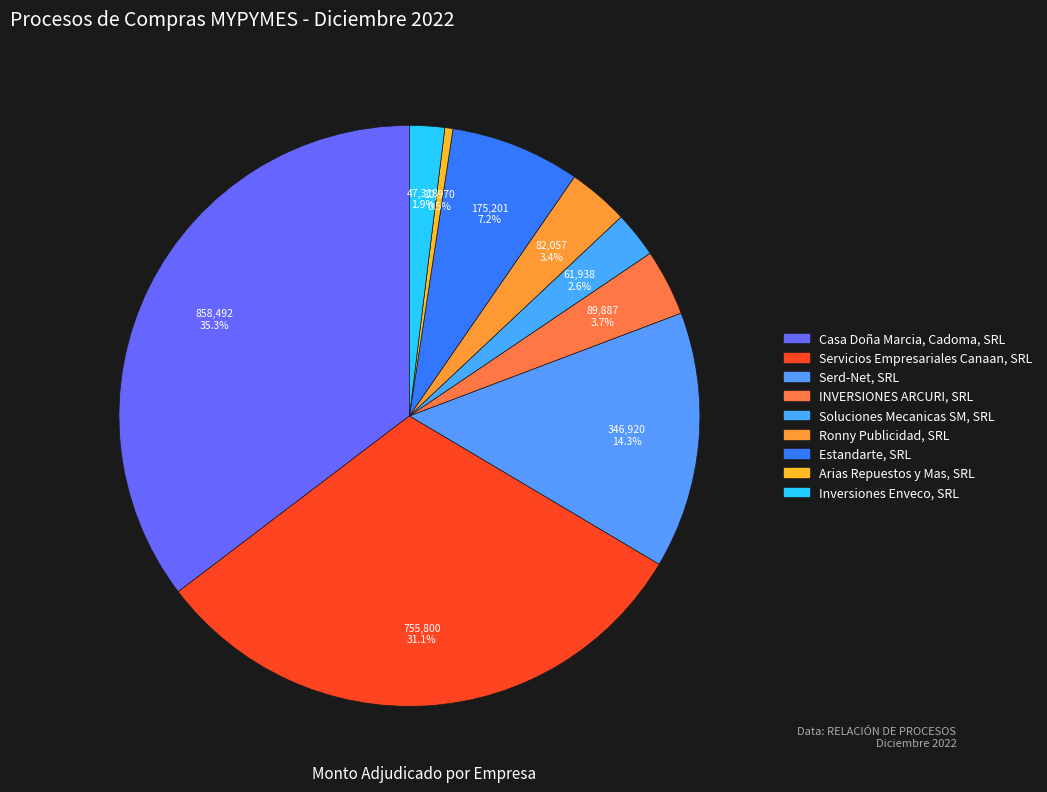

What is the largest slice in the pie chart?

Casa Doña Marcia, Cadoma, SRL